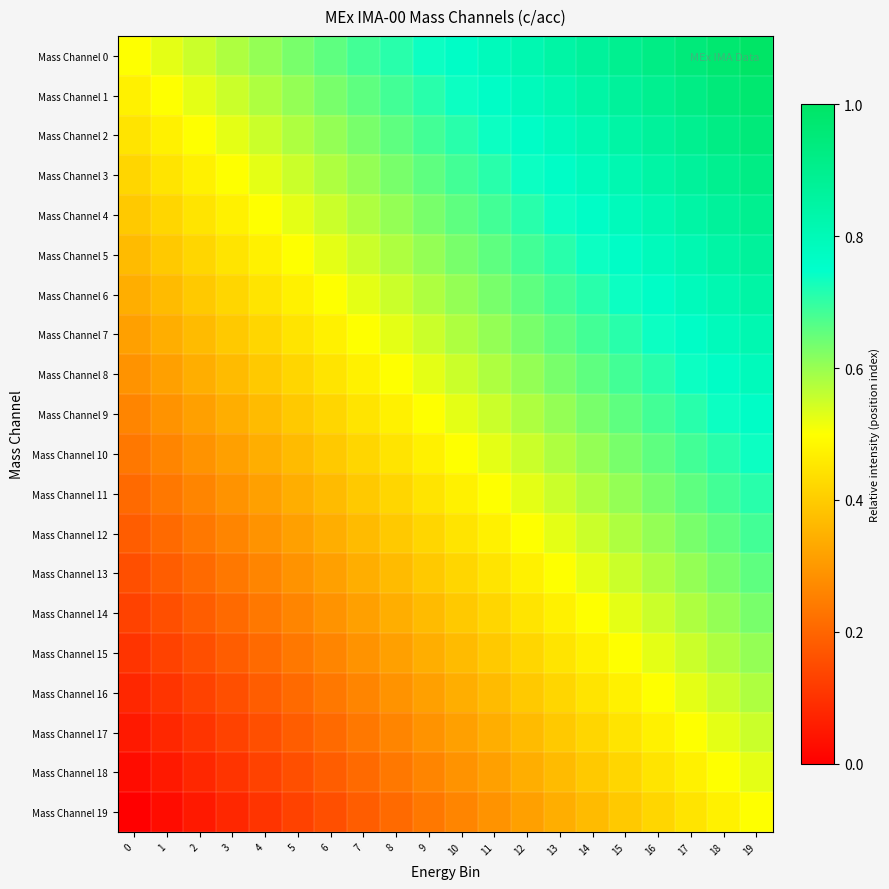

Which series has the largest total across all categories?

Mass Channel 0